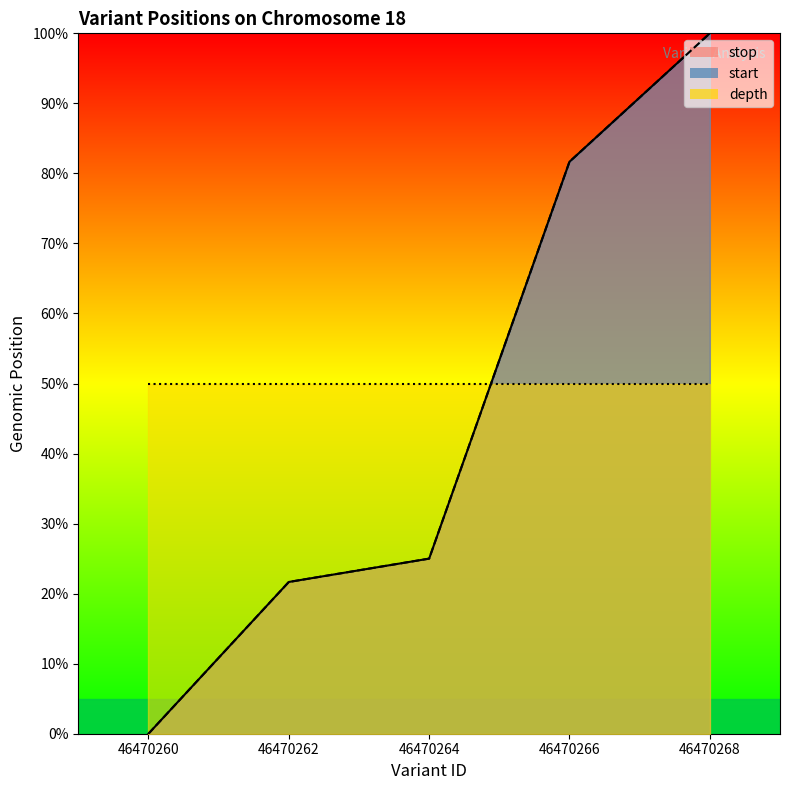

What is the sum of the start_line values at 46470268 and 46470266?

181.7